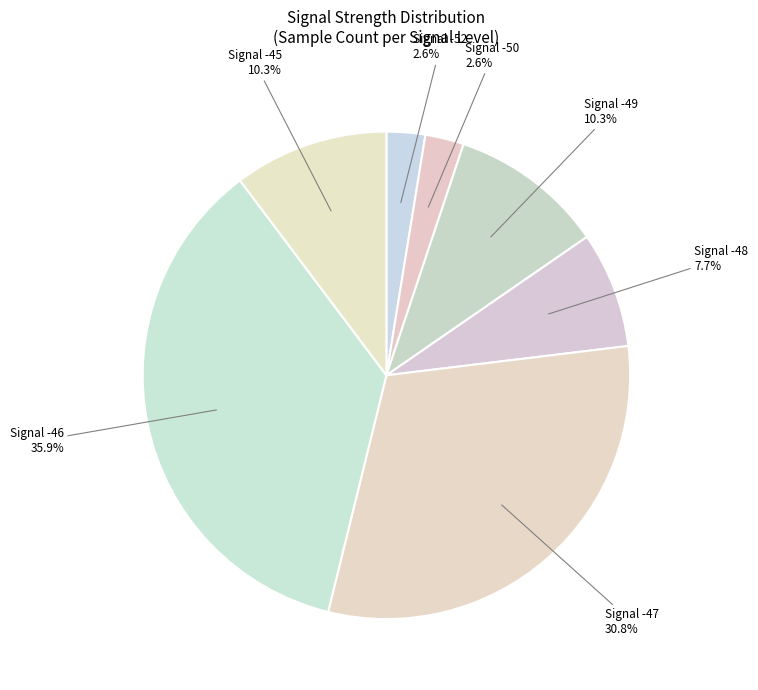

Does any single category account for the majority?

No